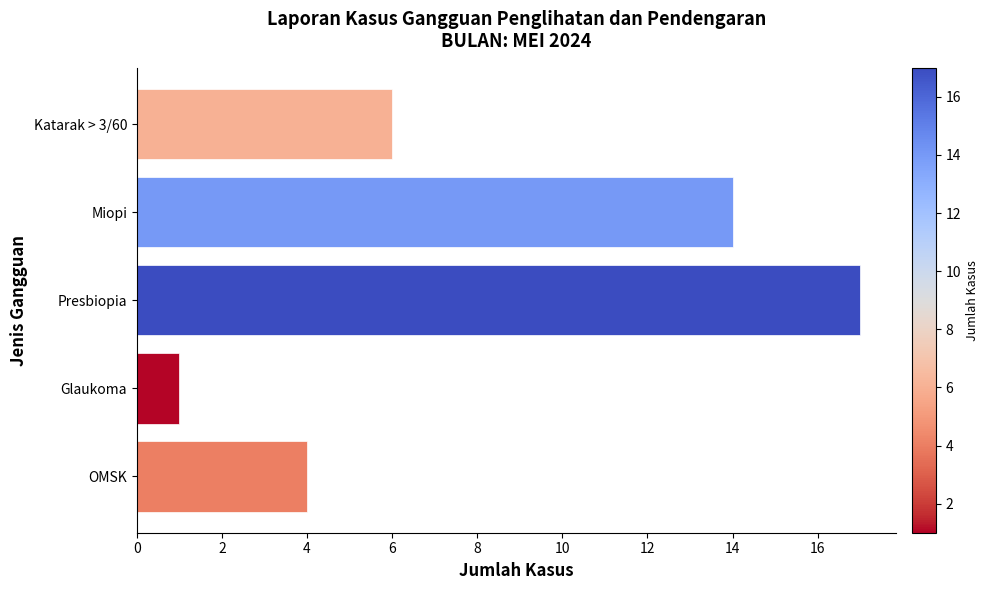

Between Glaukoma and Katarak > 3/60, which is larger?

Katarak > 3/60